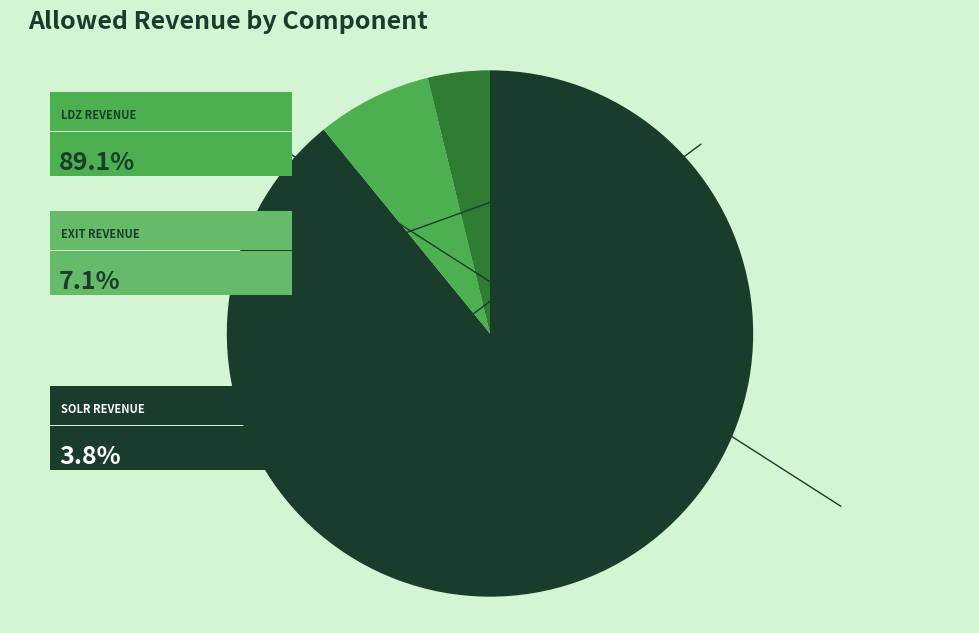

Does any single category account for the majority?

Yes